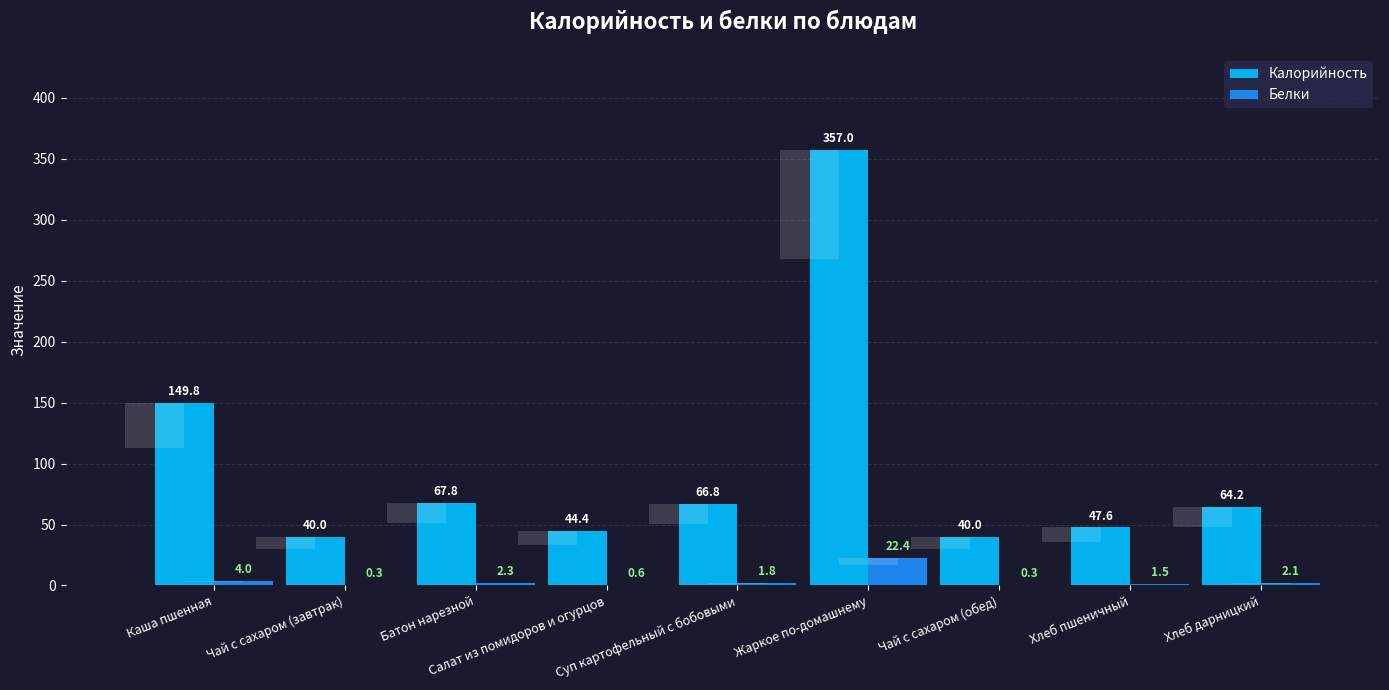

Reading left to right, extract all data points from this chart.

Калорийность: Каша пшенная=149.8	Чай с сахаром (завтрак)=40.0	Батон нарезной=67.8	Салат из помидоров и огурцов=44.4	Суп картофельный с бобовыми=66.8	Жаркое по-домашнему=357.0	Чай с сахаром (обед)=40.0	Хлеб пшеничный=47.6	Хлеб дарницкий=64.2
Белки: Каша пшенная=4.0	Чай с сахаром (завтрак)=0.3	Батон нарезной=2.3	Салат из помидоров и огурцов=0.6	Суп картофельный с бобовыми=1.8	Жаркое по-домашнему=22.4	Чай с сахаром (обед)=0.3	Хлеб пшеничный=1.5	Хлеб дарницкий=2.1